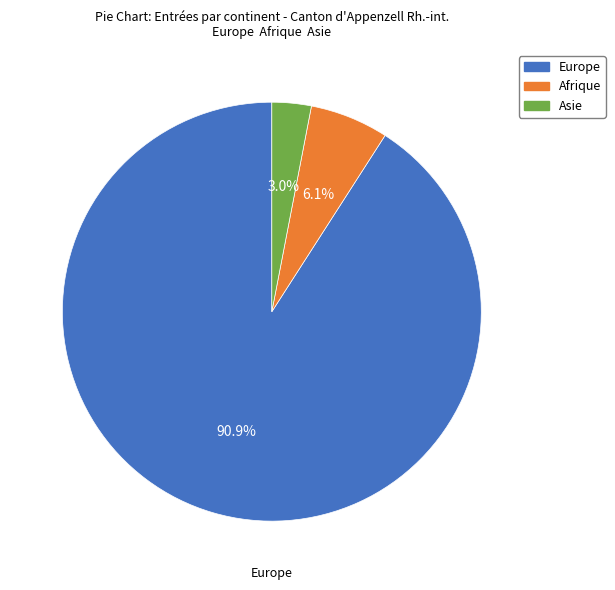

To the nearest percent, what is the difference between the largest and smallest slice percentages?

88%